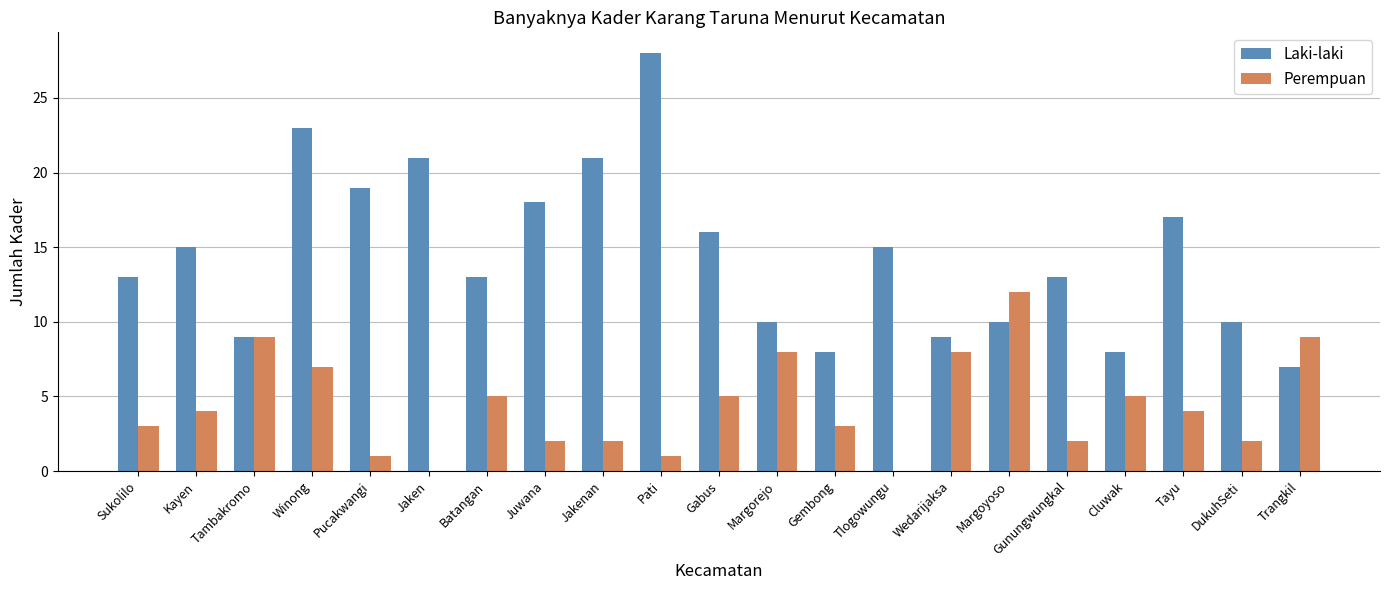

What is the approximate value of Laki-laki at Pucakwangi?

19